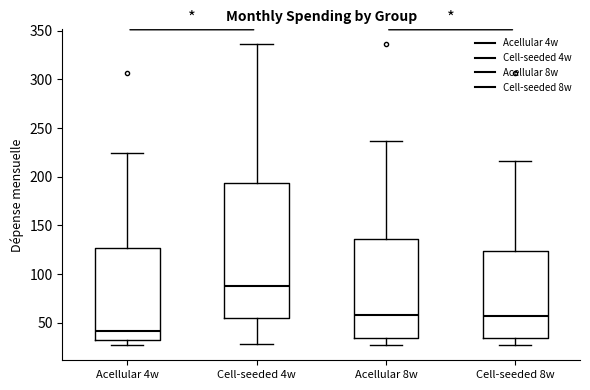

Which box's median line is the highest?

Cell-seeded 4w